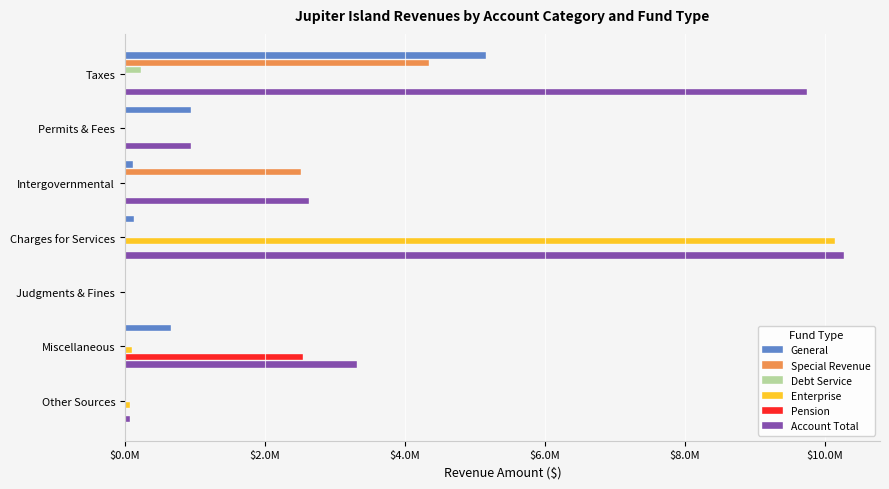

What is the average value of the Special Revenue series?

981386